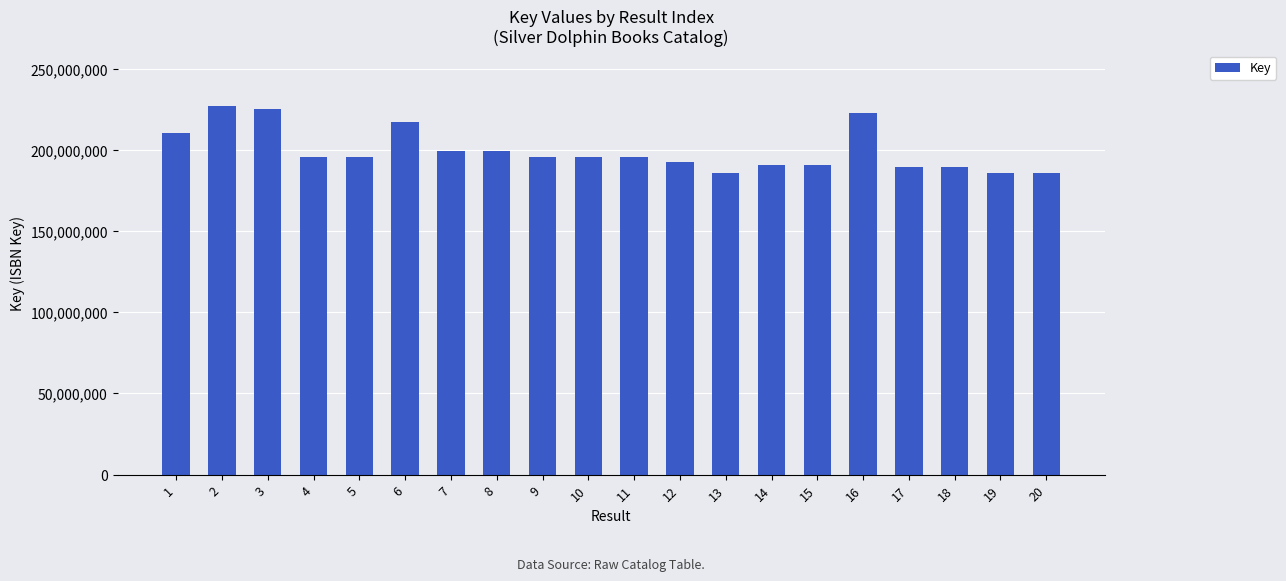

The value at 11 is 266962394. True or false?

False